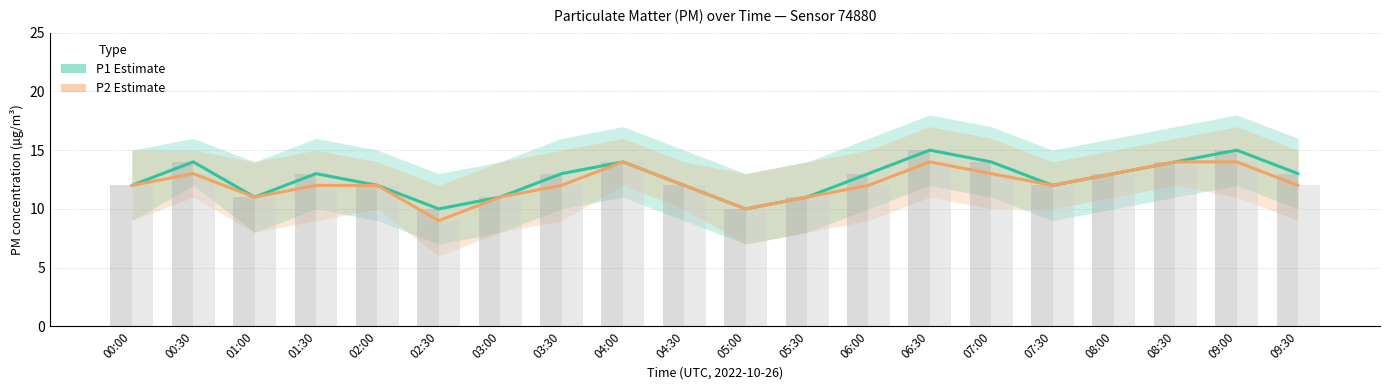

What is the total value across all series at 05:00?

40